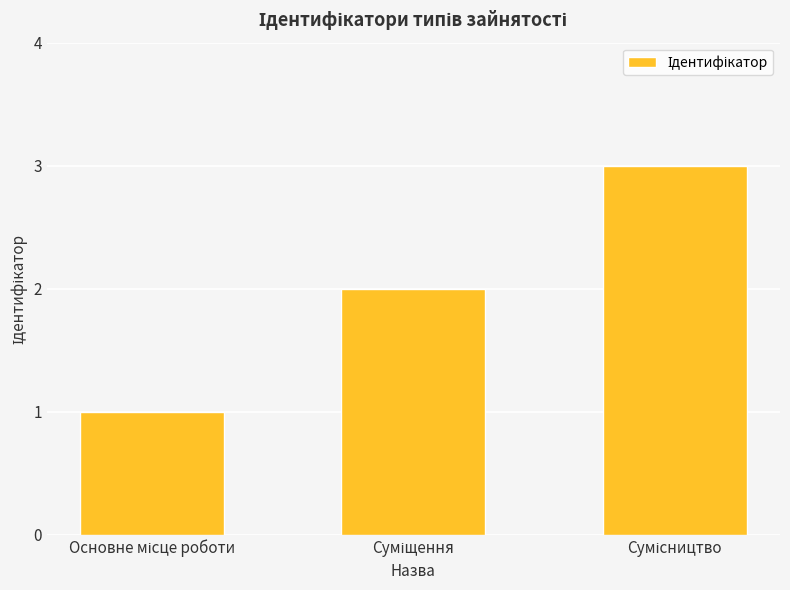

What is the sum of all values?

6